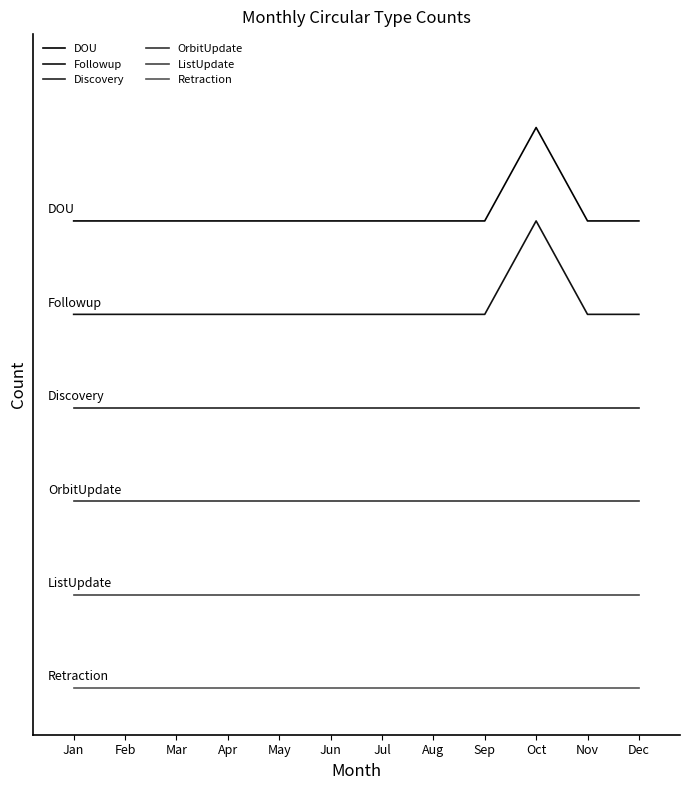

What are all the series names shown in the legend?

DOU, Followup, Discovery, OrbitUpdate, ListUpdate, Retraction